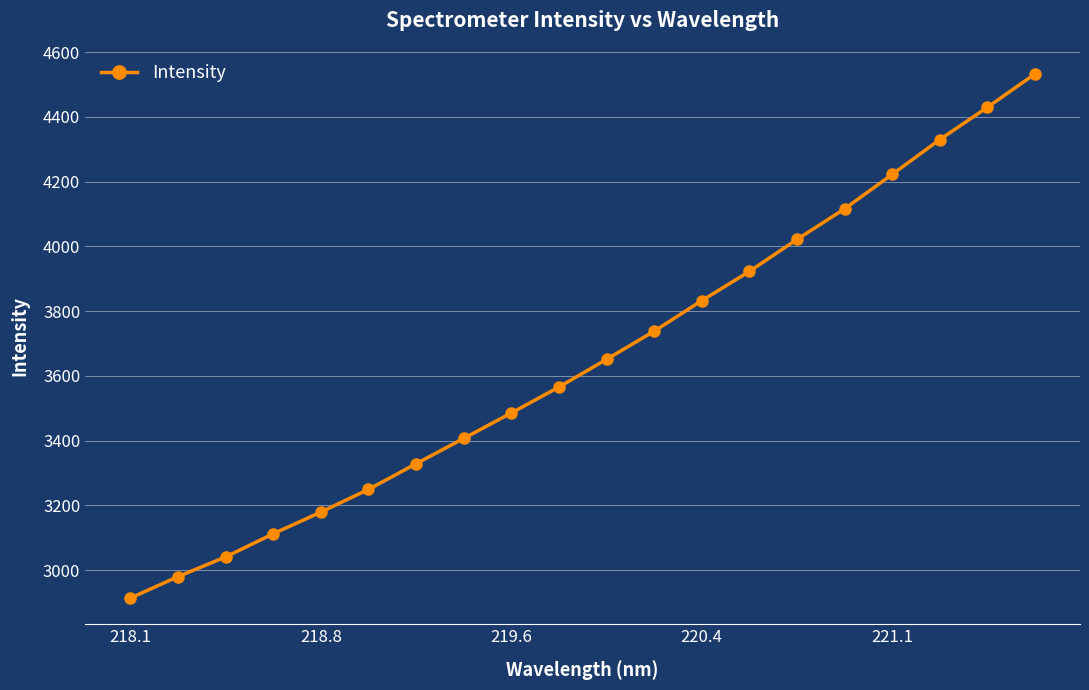

What is the minimum value shown in the chart?

2914.0